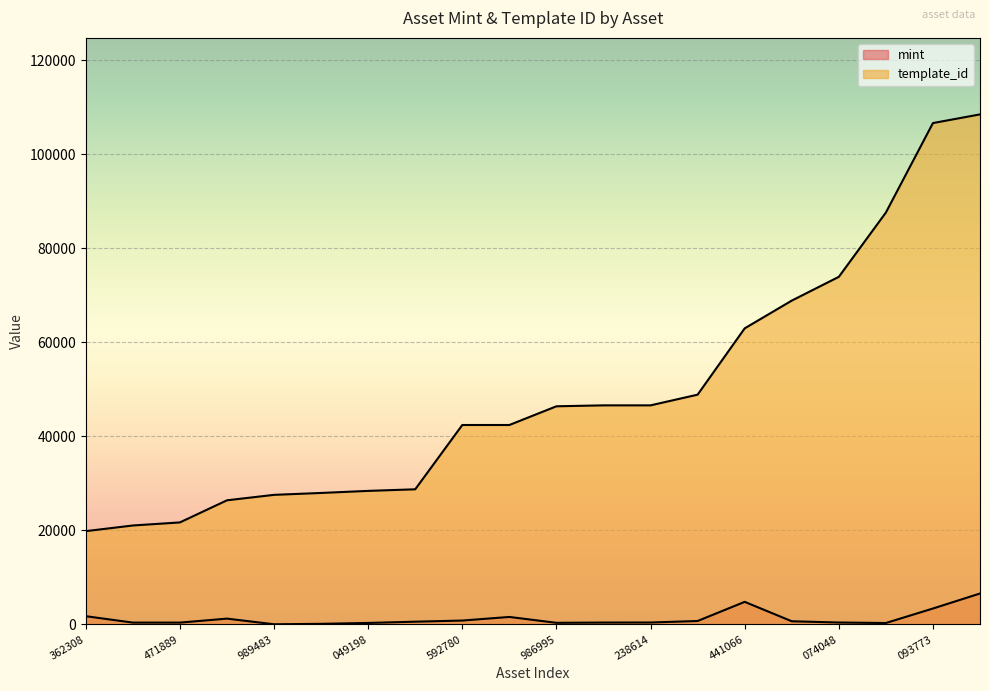

Which series has the largest total across all categories?

template_id